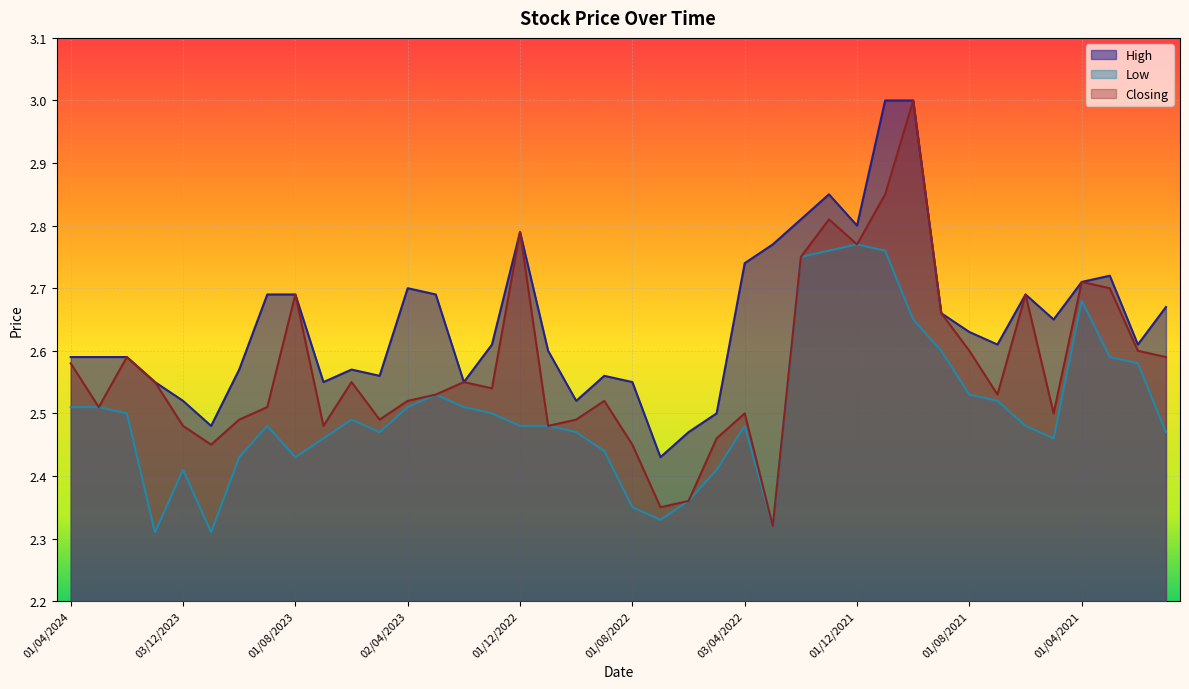

What is the difference between the maximum and minimum values in the High series?

0.6